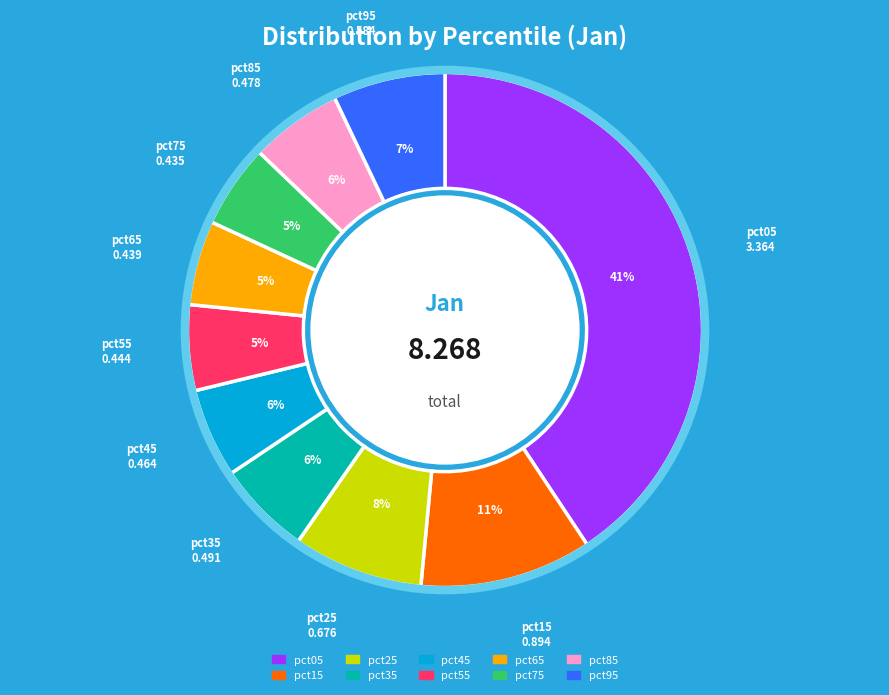

What percentage is the pct55 slice, to the nearest percent?

5%